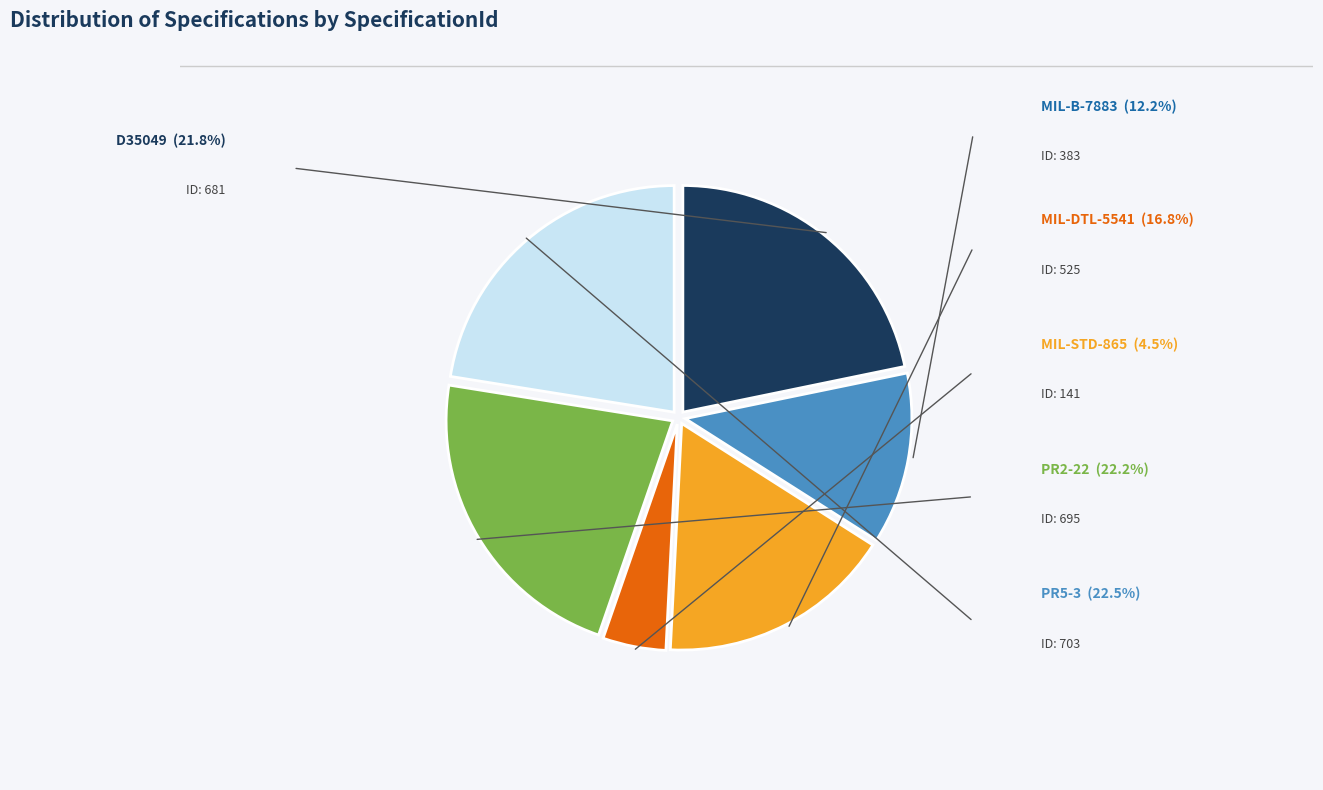

Is there a majority slice in this chart?

No